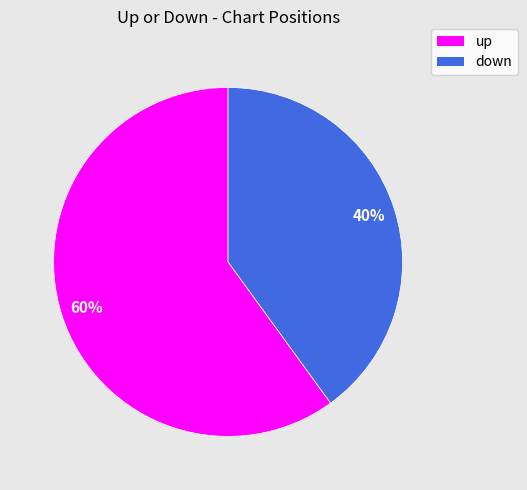

Rank the categories by value from lowest to highest.

down, up